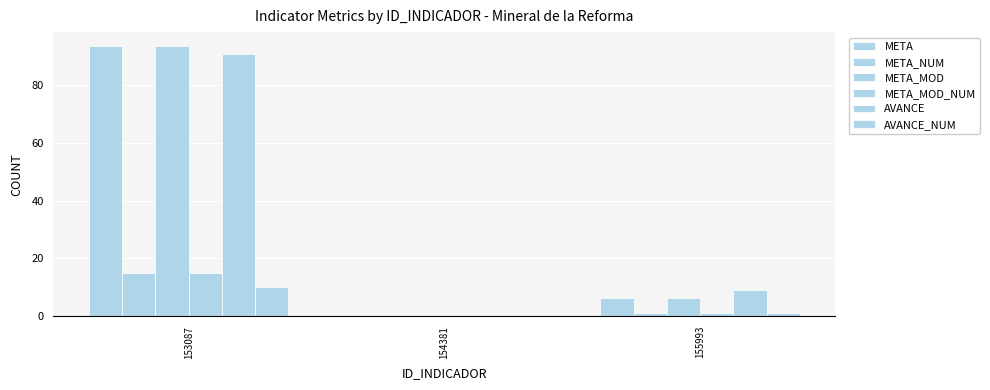

How many values in META are above zero?

2